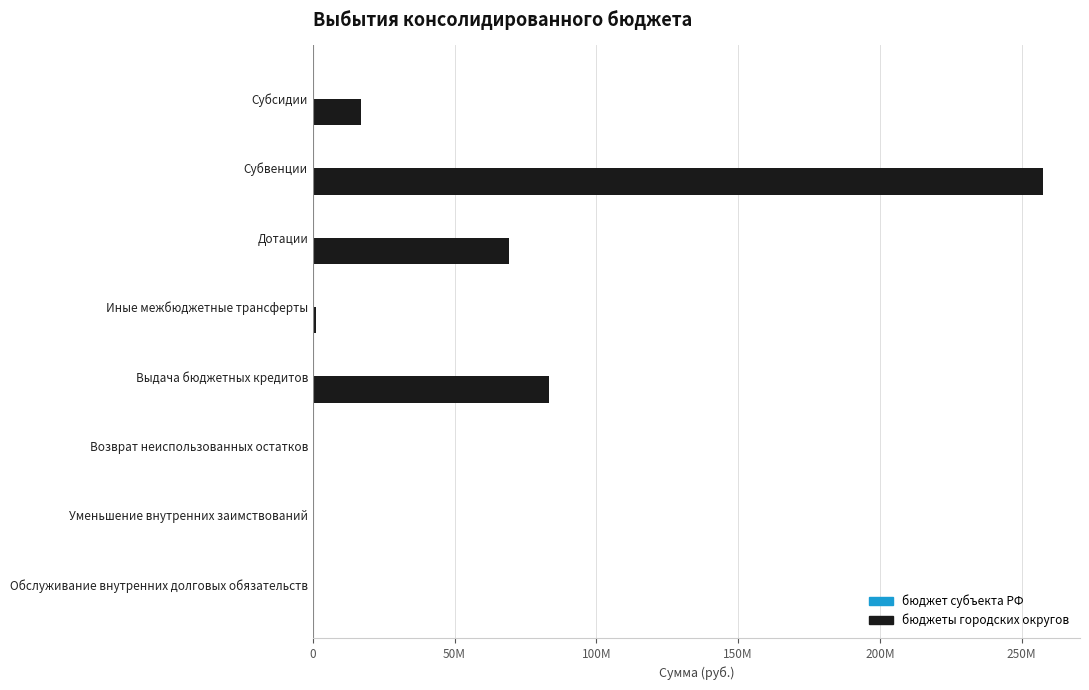

How many bars are there in total?

16